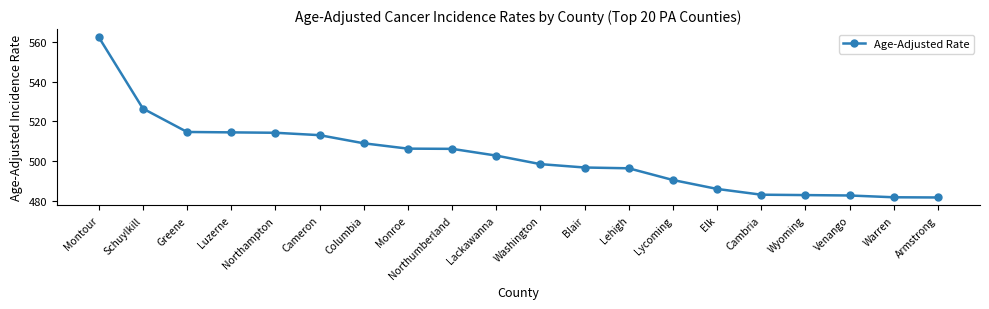

What is the ratio of the value at Lackawanna to the value at Armstrong?

1.0